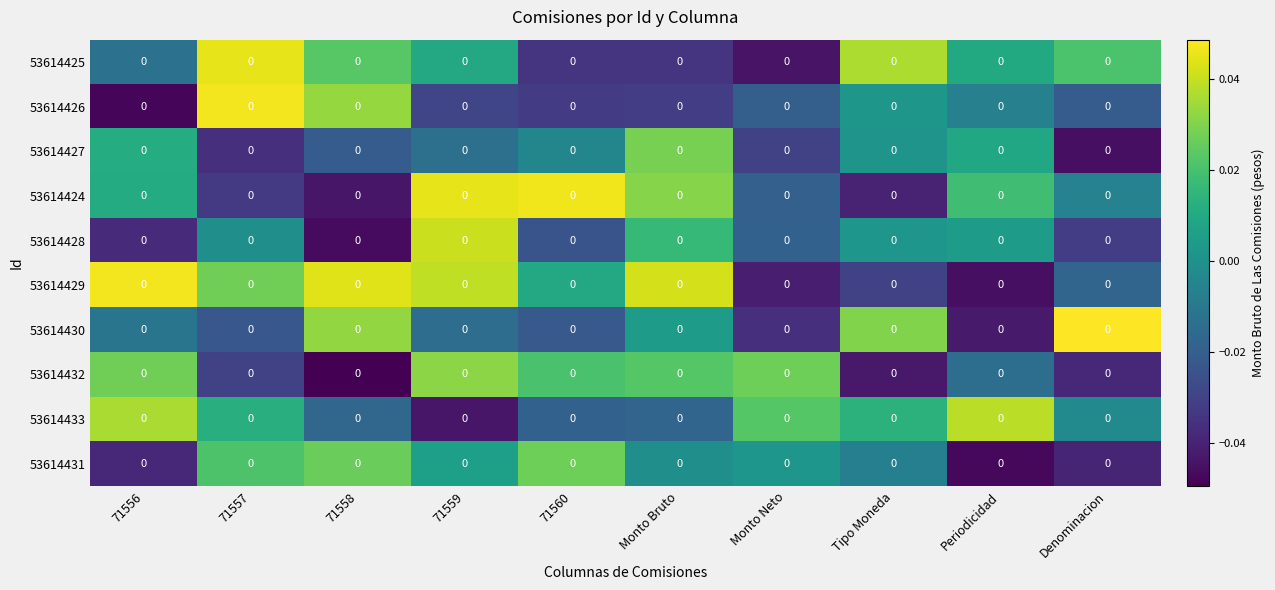

At which label does 53614429 reach its peak?

71556